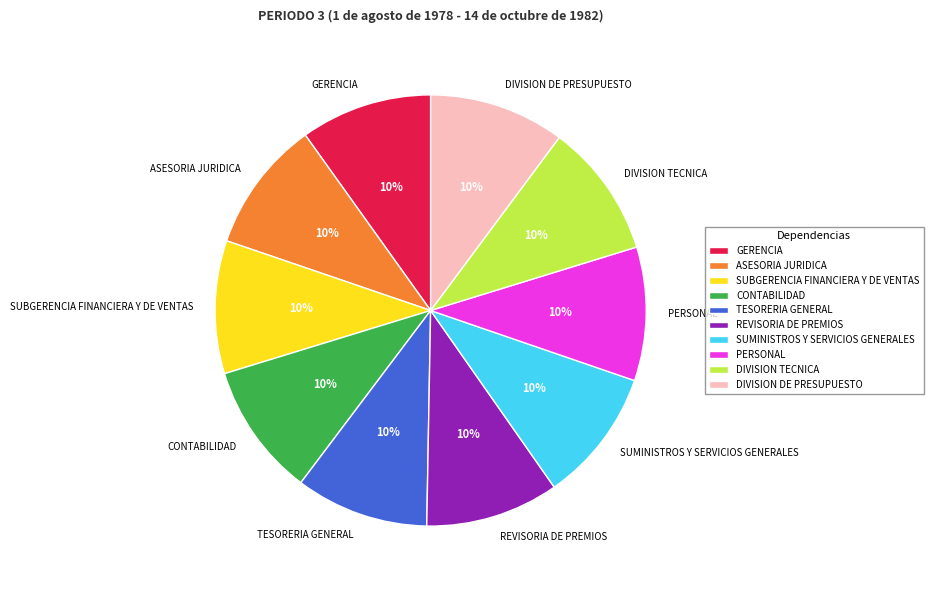

To the nearest percent, what portion does REVISORIA DE PREMIOS represent?

10%